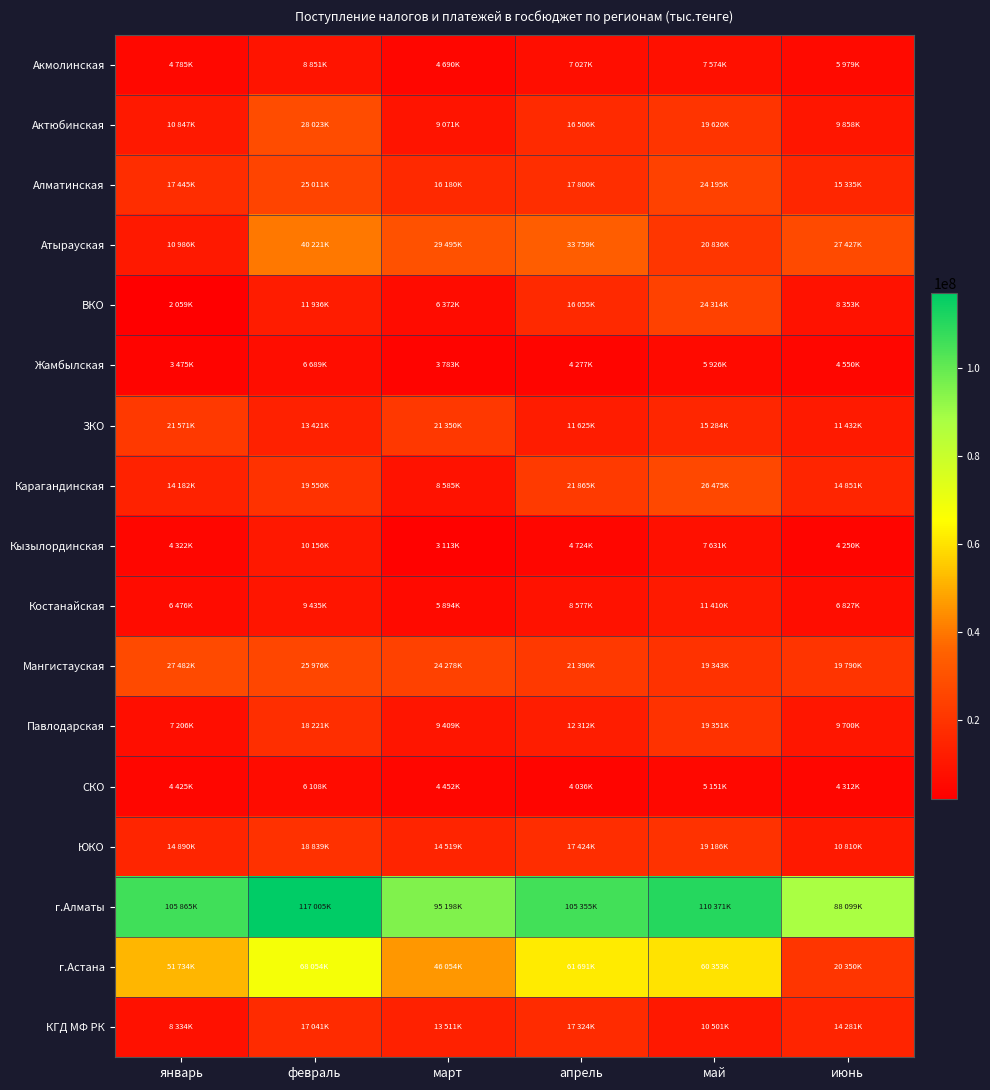

What is the difference between the highest and lowest values at март?

92084823